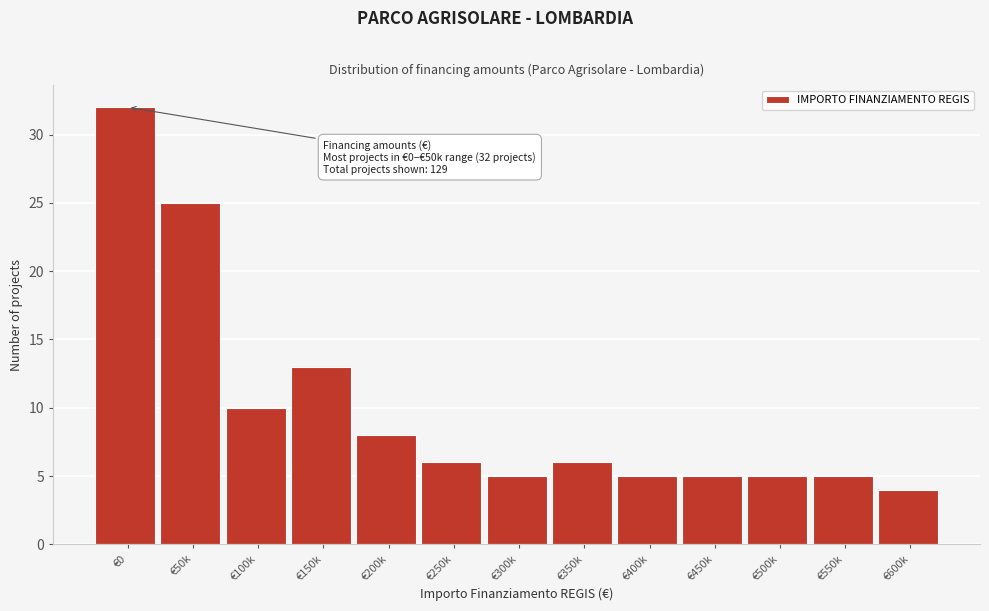

Reading left to right, list all the values displayed in this chart.

32	25	10	13	8	6	5	6	5	5	5	5	4